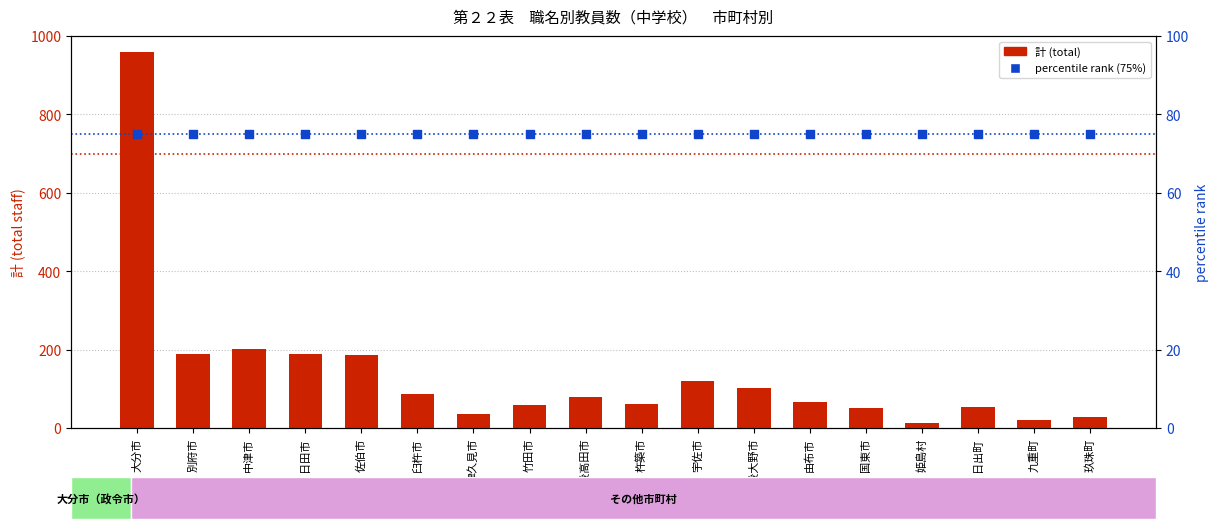

What is the total value across all series at 杵築市?

137